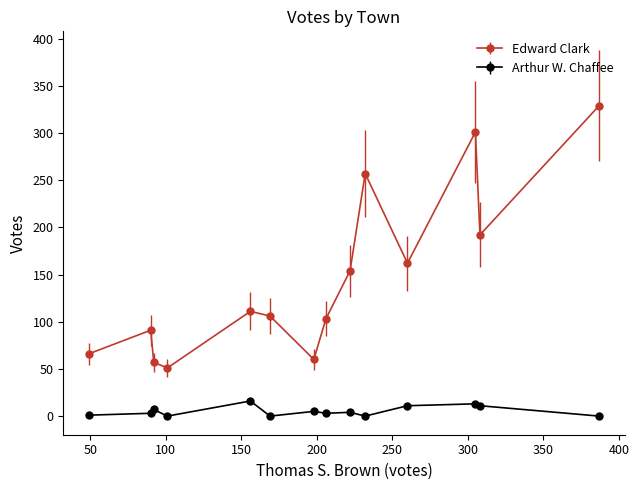

Which series has the largest range (max minus min)?

Edward Clark